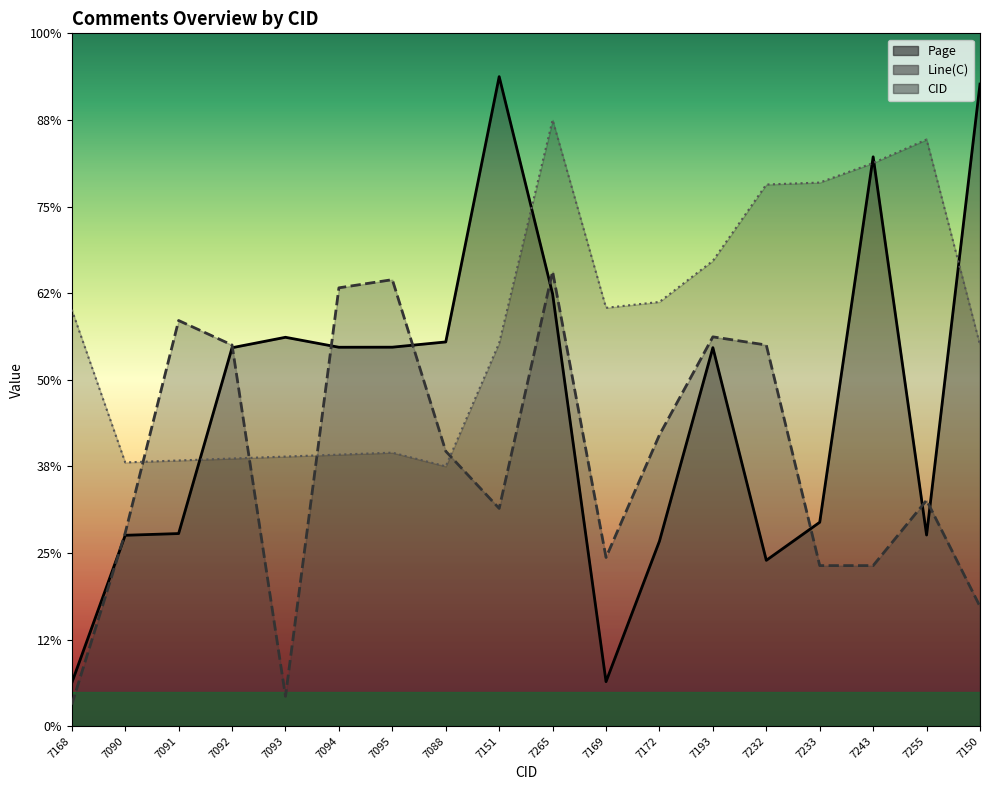

At which category is the sum across all series the highest?

7265